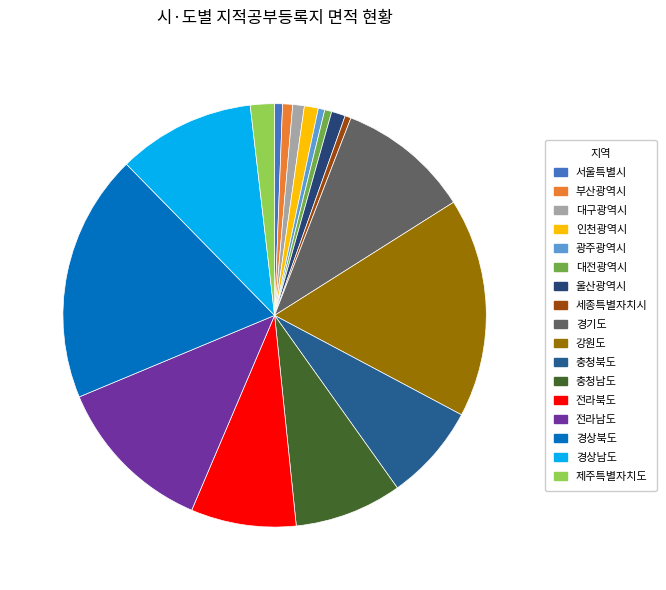

To the nearest percent, what is the average slice percentage?

6%